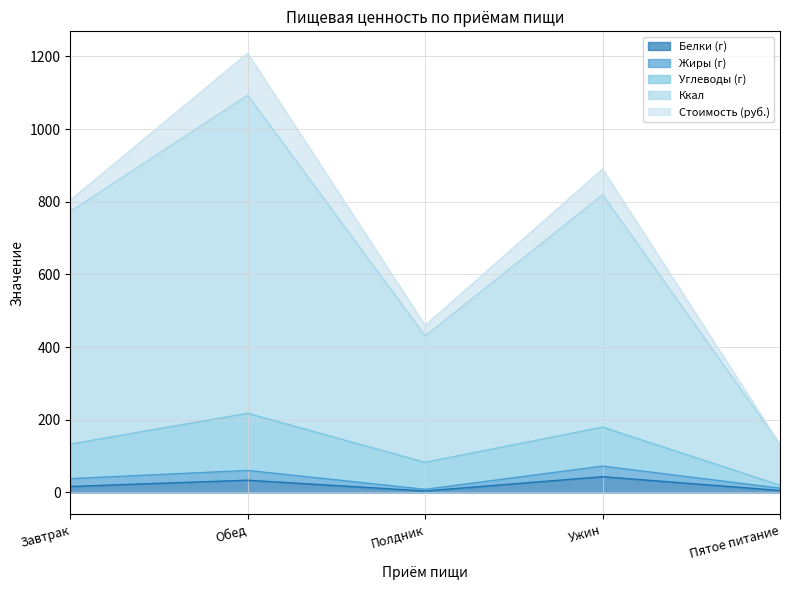

True or false: Углеводы (г) has a value of 317.8 at Полдник.

False